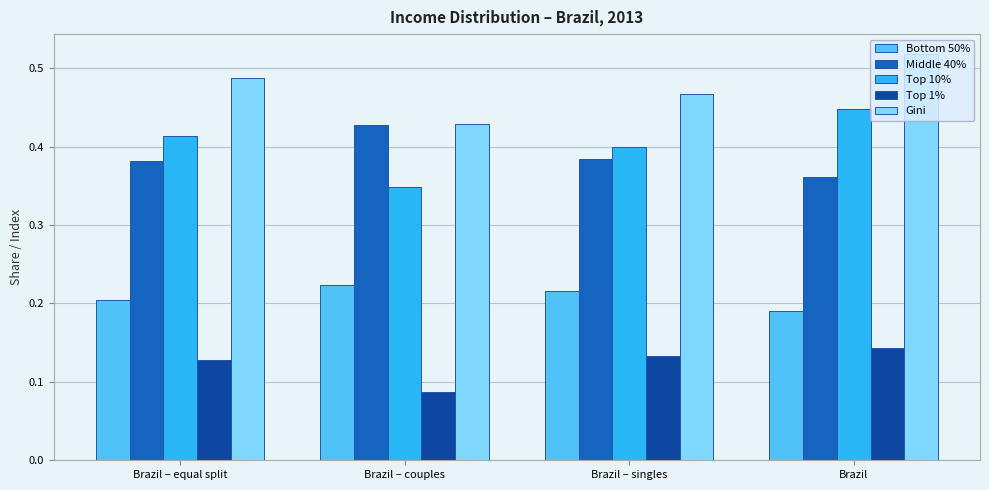

List the labels in order of Top 1% value, smallest first.

Brazil – couples, Brazil – equal split, Brazil – singles, Brazil